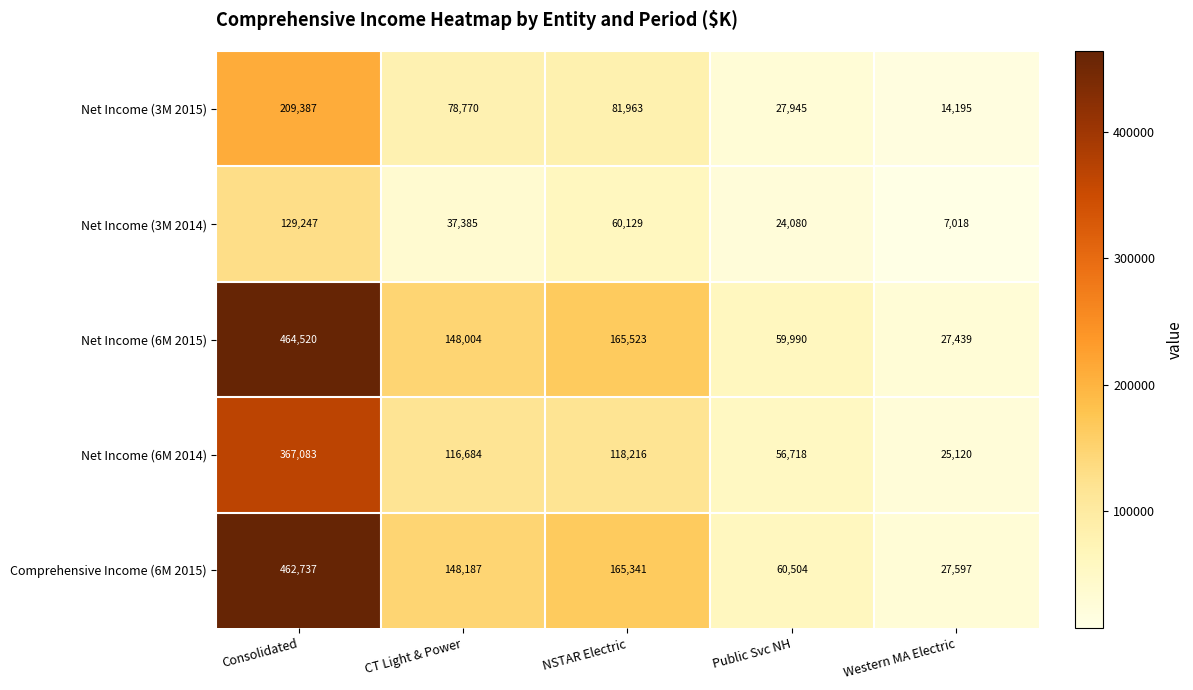

Rank the series at Consolidated from highest to lowest value.

Net Income (6M 2015), Comprehensive Income (6M 2015), Net Income (6M 2014), Net Income (3M 2015), Net Income (3M 2014)